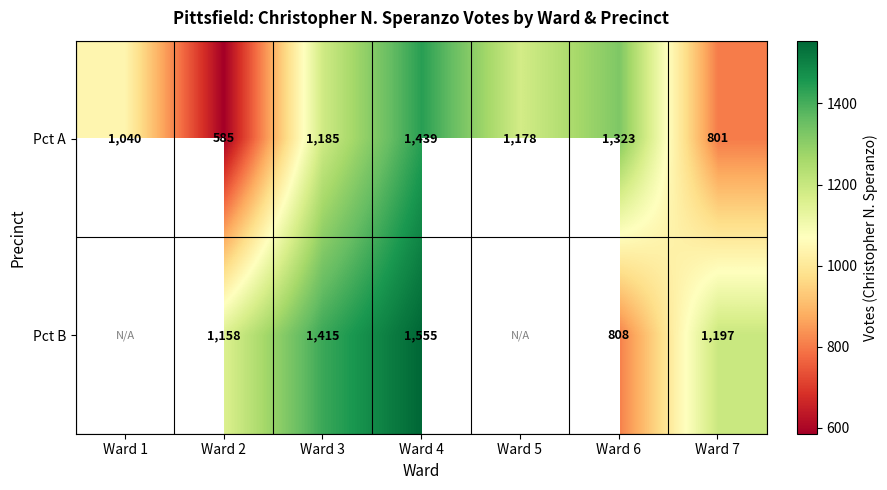

What is the difference between the maximum and minimum values in the Pct A series?

854